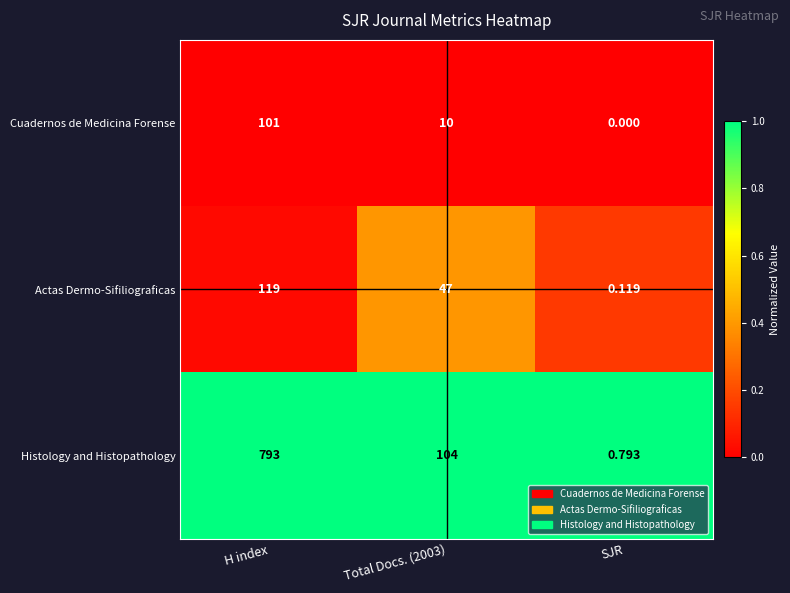

Rank the series at H index from lowest to highest value.

Cuadernos de Medicina Forense, Actas Dermo-Sifiliograficas, Histology and Histopathology